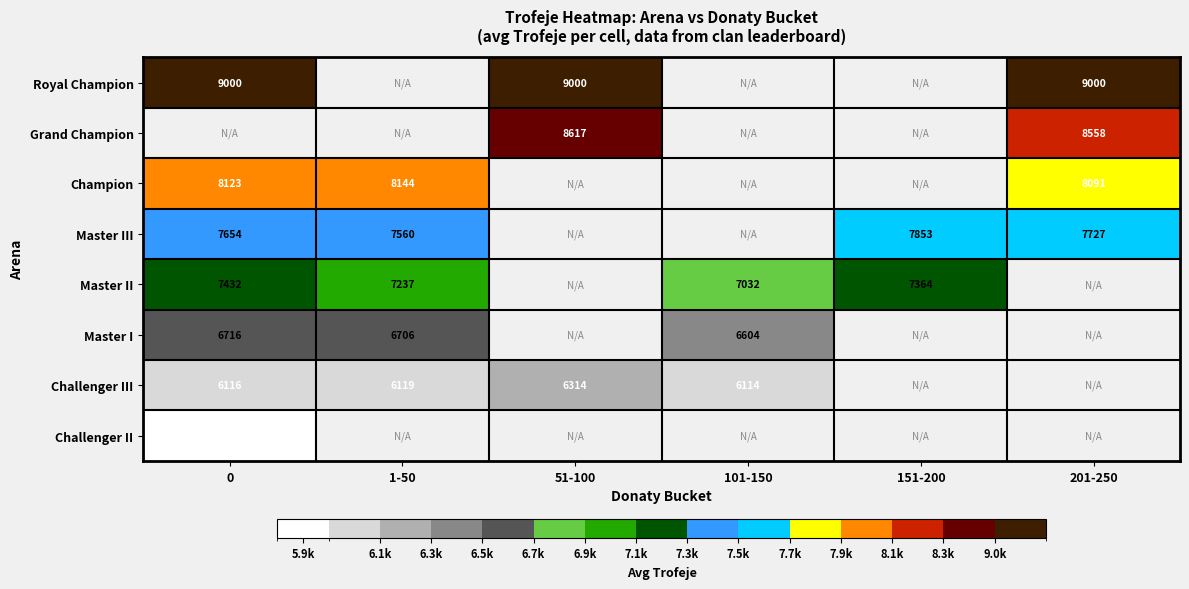

Is the value of Master II at 101-150 greater than the value of Master III at 0?

No